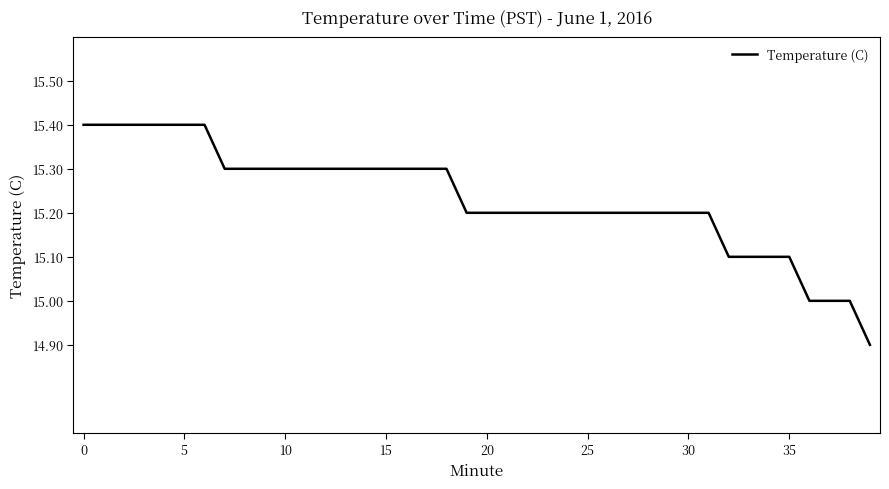

What is the greatest value displayed?

15.4